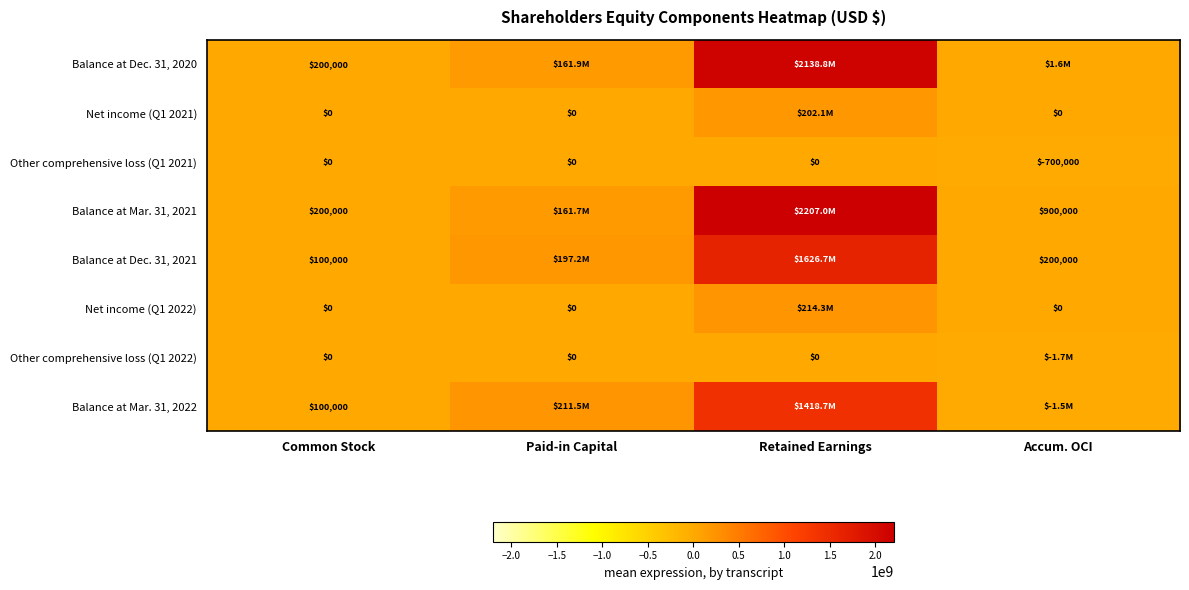

True or false: Other comprehensive loss (Q1 2021) has a value of -700000 at Accum. OCI.

True